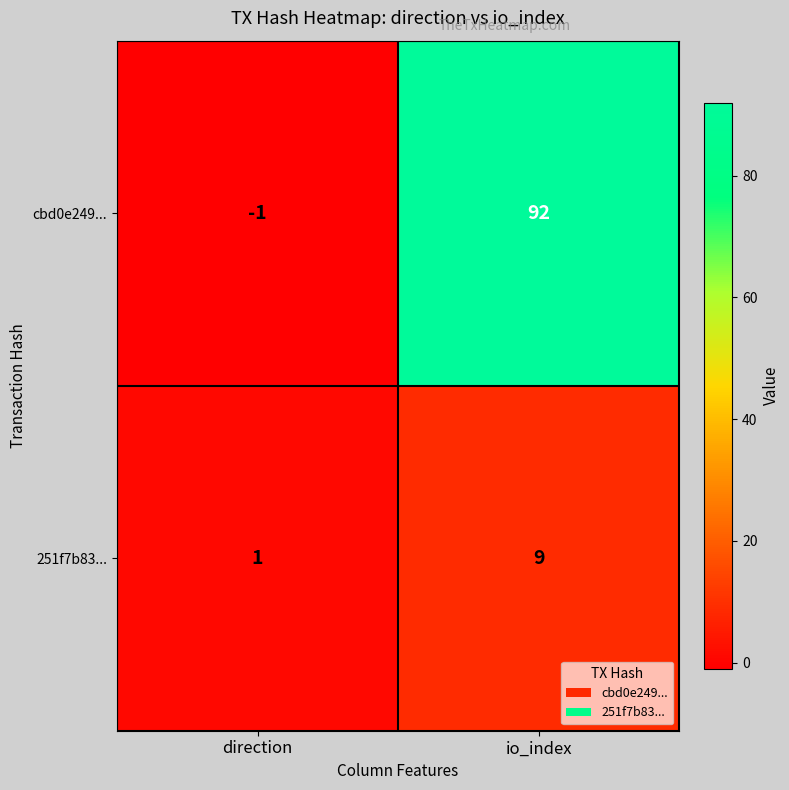

The value of cbd0e249... at io_index is 92. True or false?

True